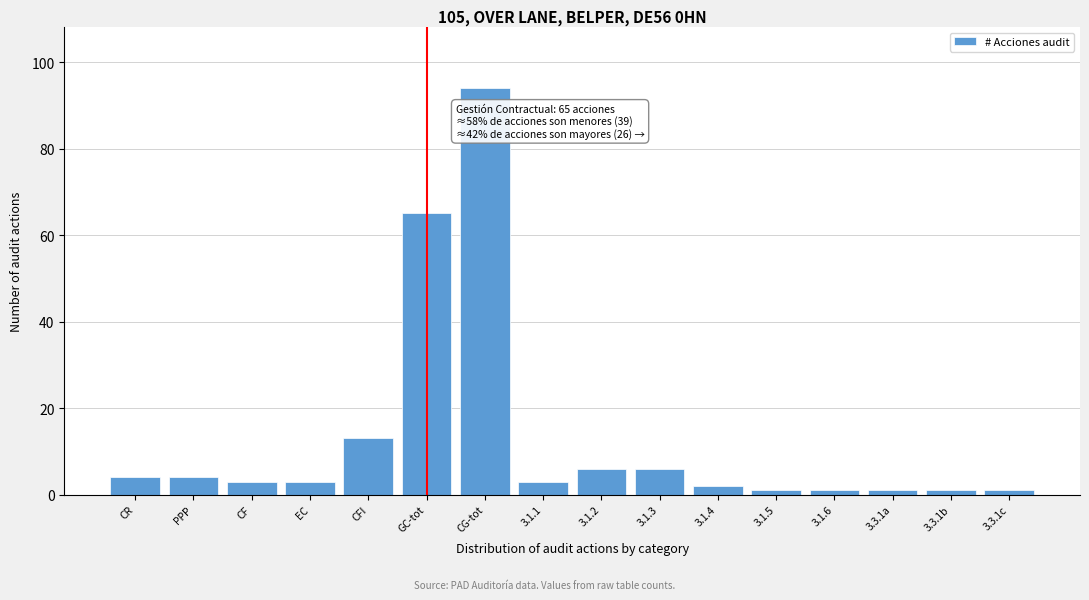

Reading left to right, what are all the values shown in this chart?

4	4	3	3	13	65	94	3	6	6	2	1	1	1	1	1